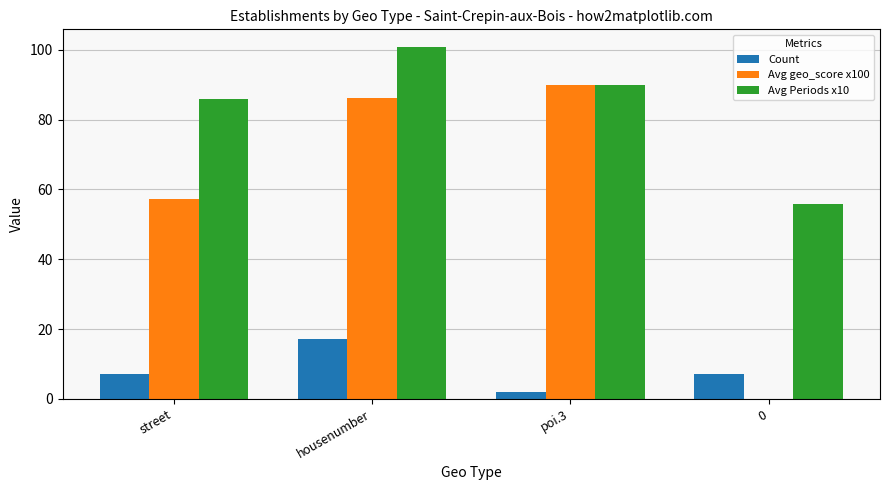

What is the total value across all series at poi.3?

182.0